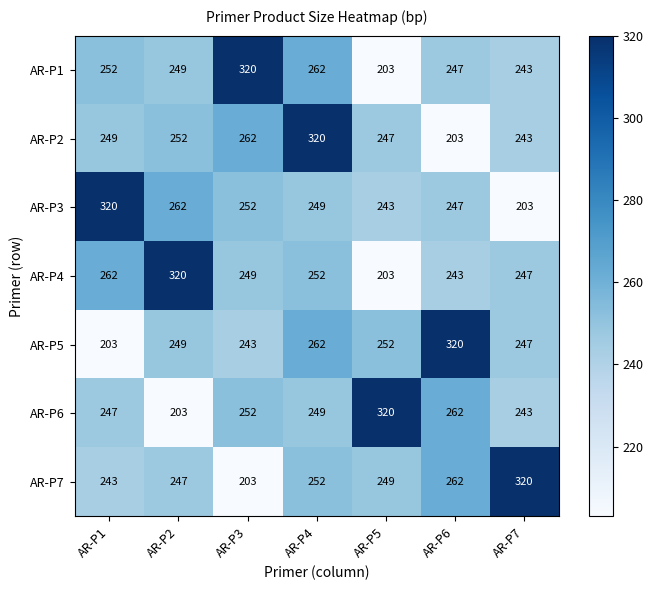

At AR-P1, list the series in order from smallest to largest.

AR-P5, AR-P7, AR-P6, AR-P2, AR-P1, AR-P4, AR-P3